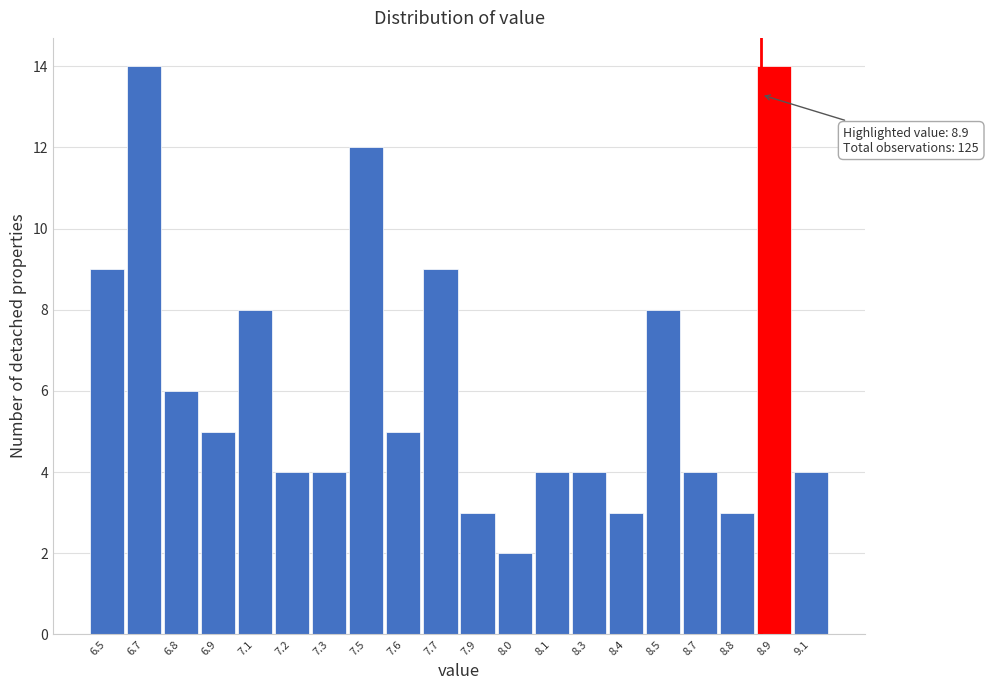

Reading left to right, what are all the values shown in this chart?

9	14	6	5	8	4	4	12	5	9	3	2	4	4	3	8	4	3	14	4